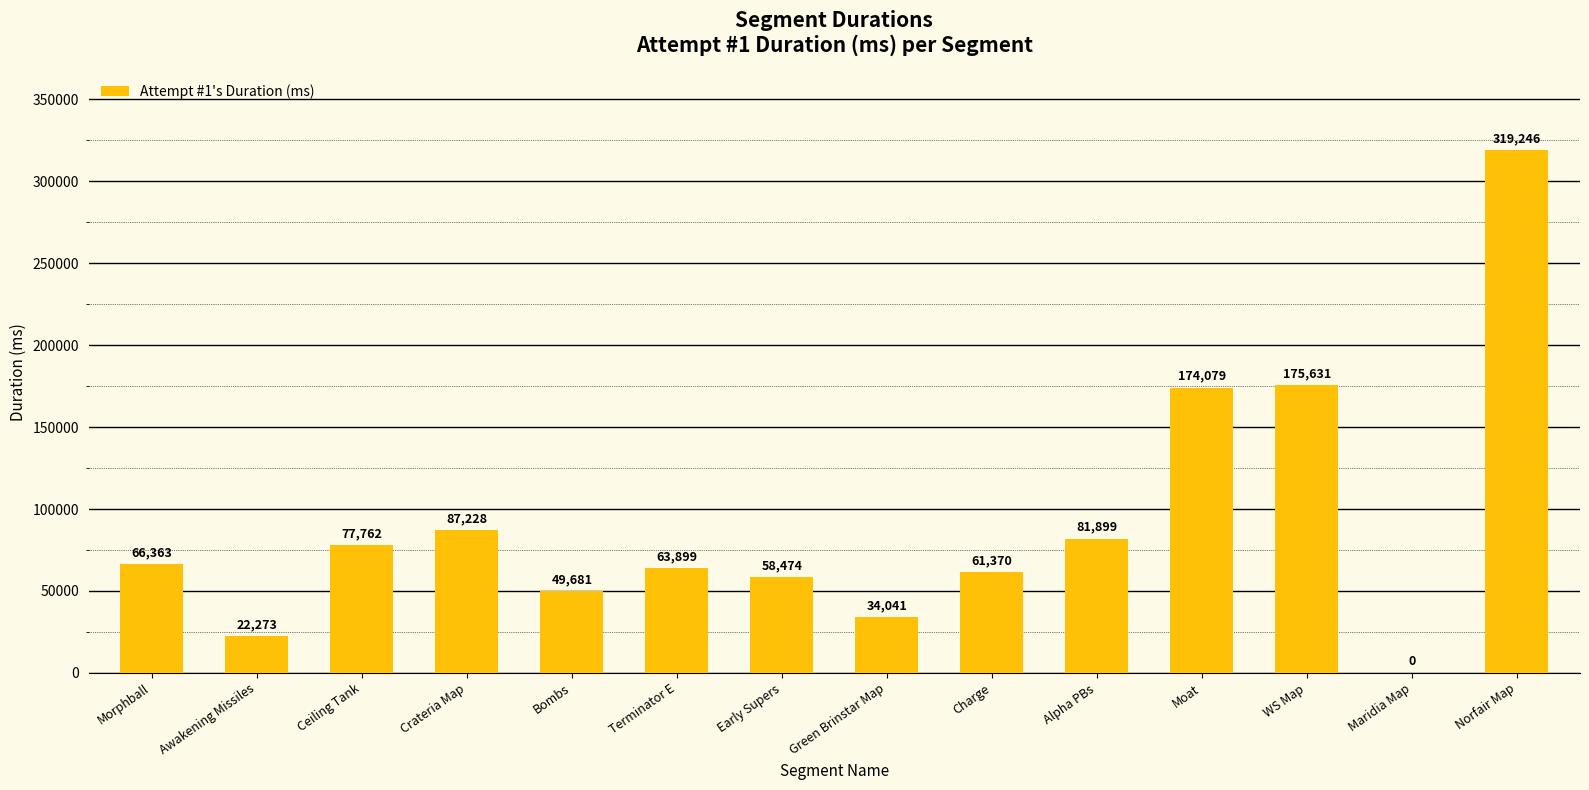

How many distinct data groups are displayed?

1